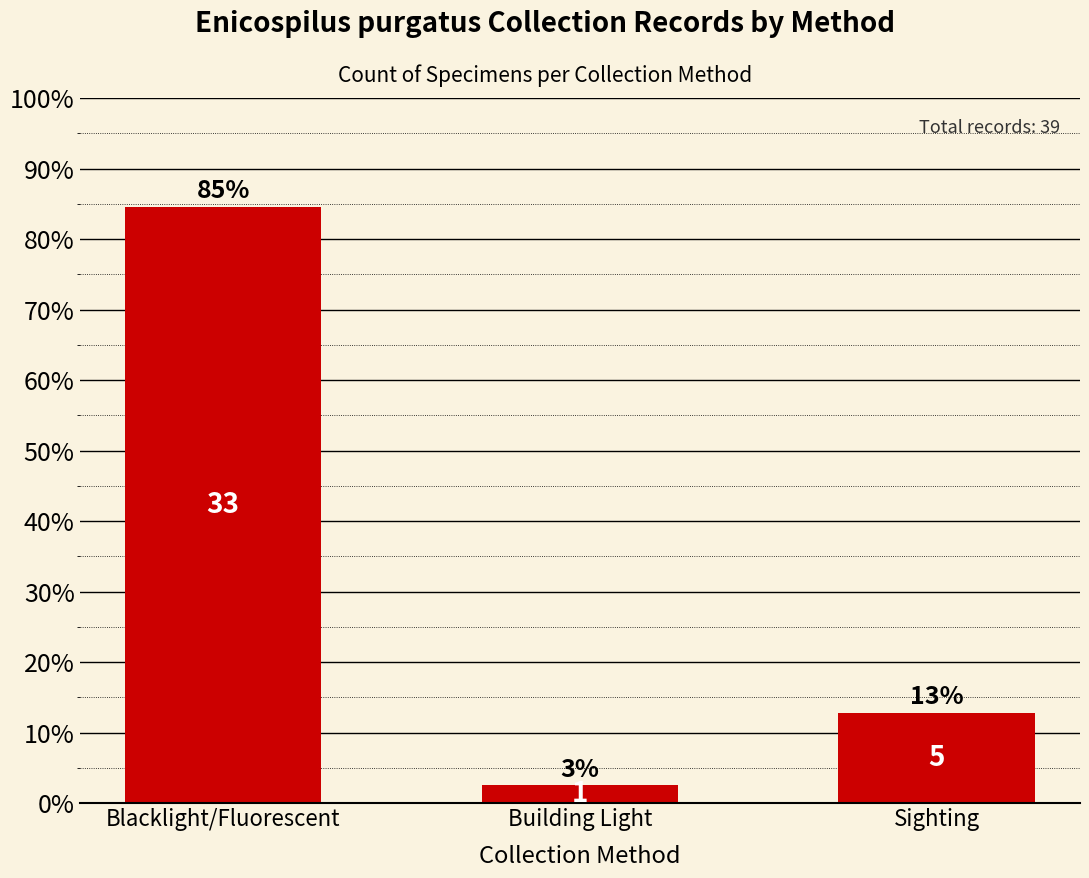

Are the bars horizontal?

No